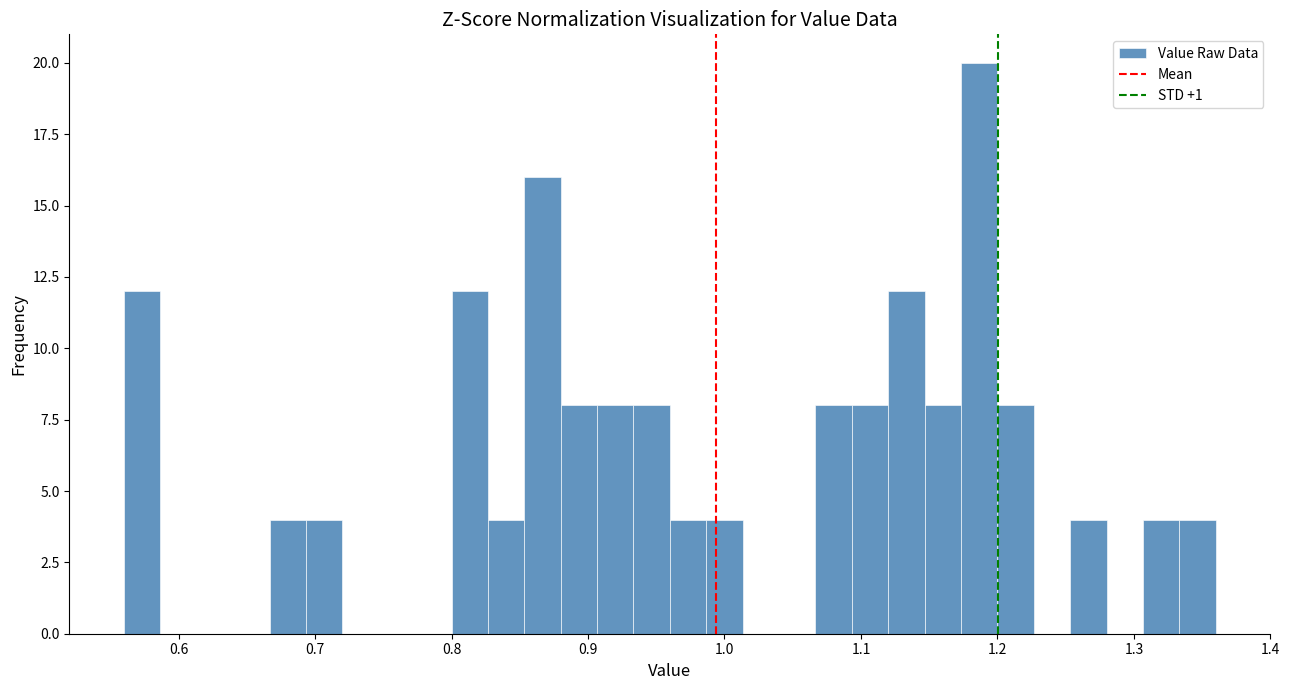

Around what value on the x-axis is the tallest bar? Give the approximate position of its centre, as read against the axis.

1.19